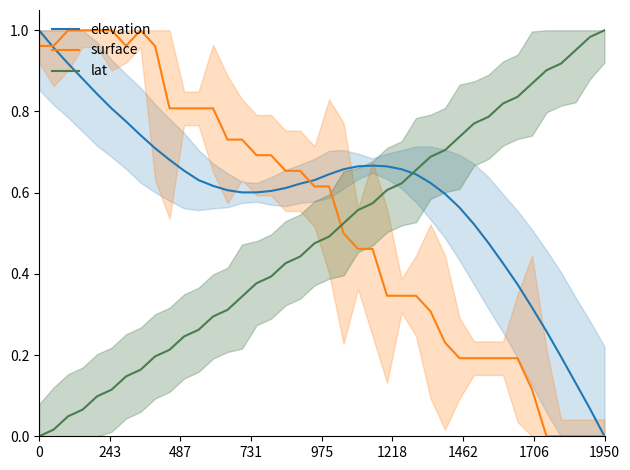

How many times do surface and lat cross each other?

1